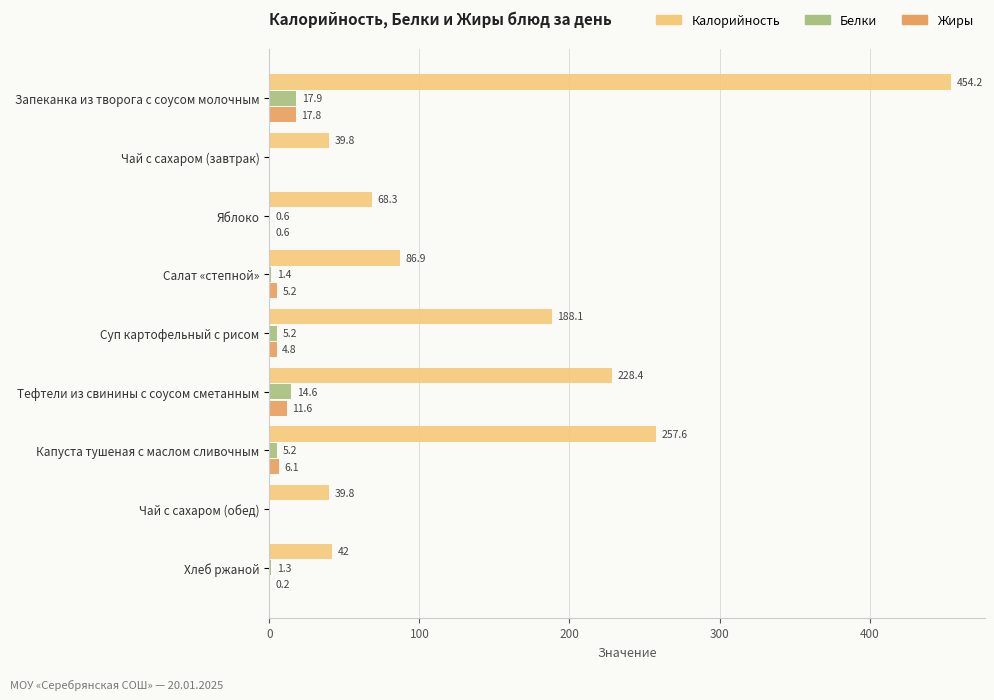

Which series has the largest total across all categories?

Калорийность